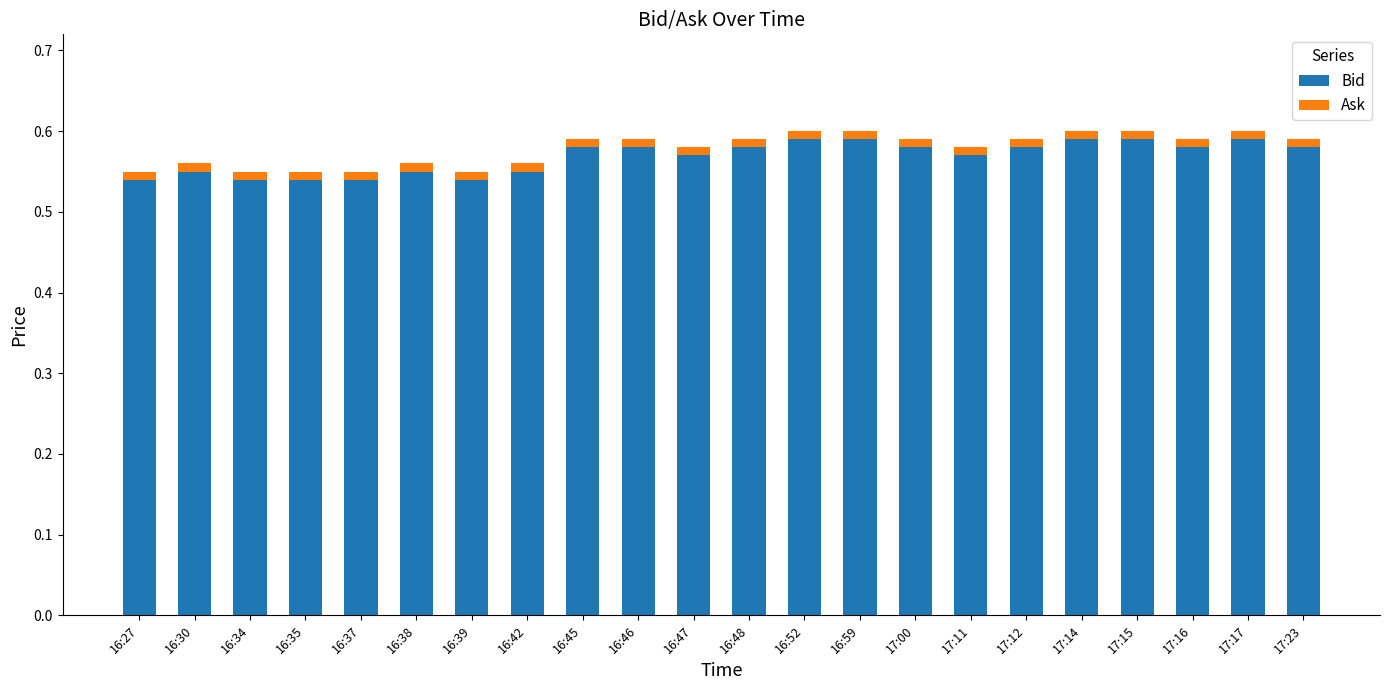

How many Bid values are between 0 and 1?

22